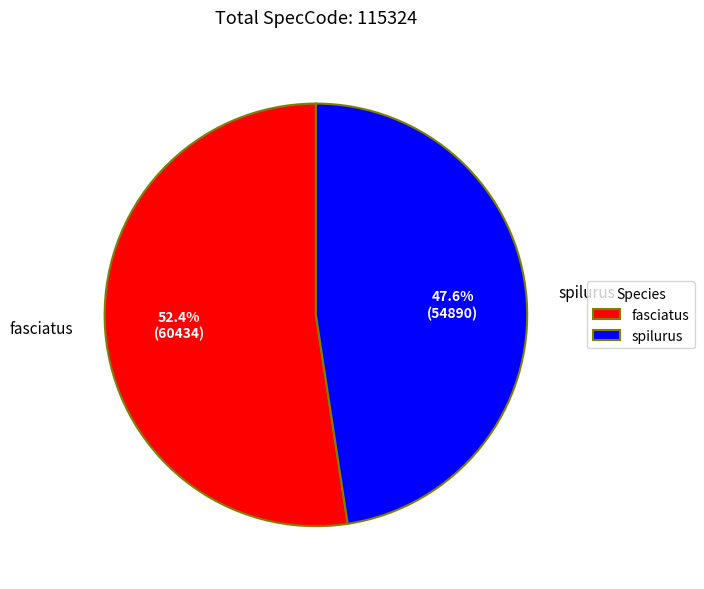

The spilurus slice represents 35% of the pie. True or false?

False